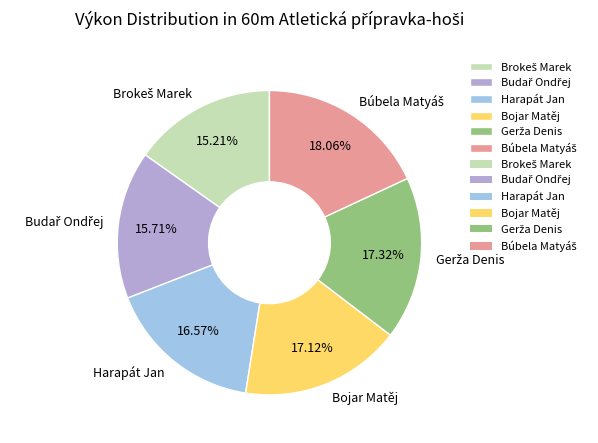

What percentage is the Bojar Matěj slice, to the nearest percent?

17%